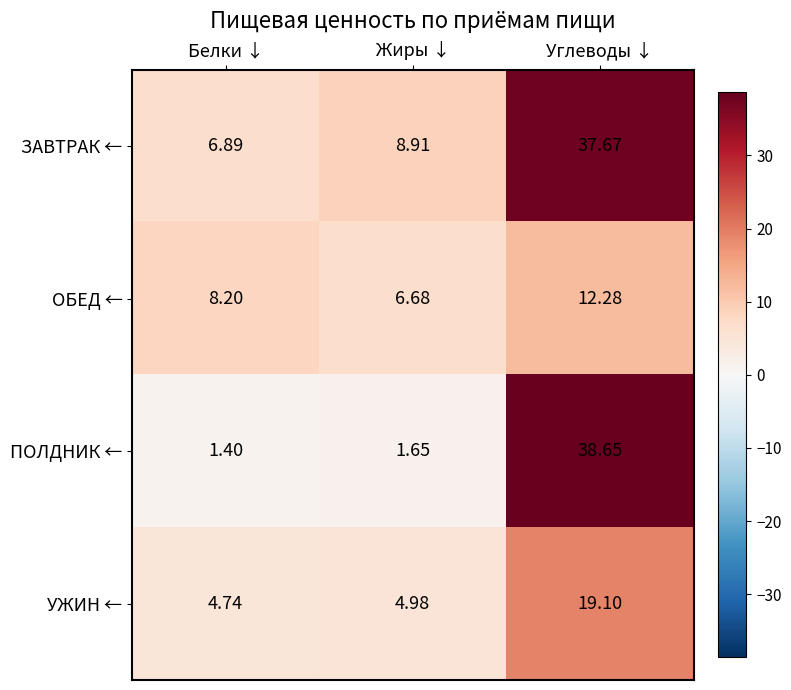

Is the value of УЖИН ← at Жиры ↓ greater than the value of ПОЛДНИК ← at Жиры ↓?

Yes